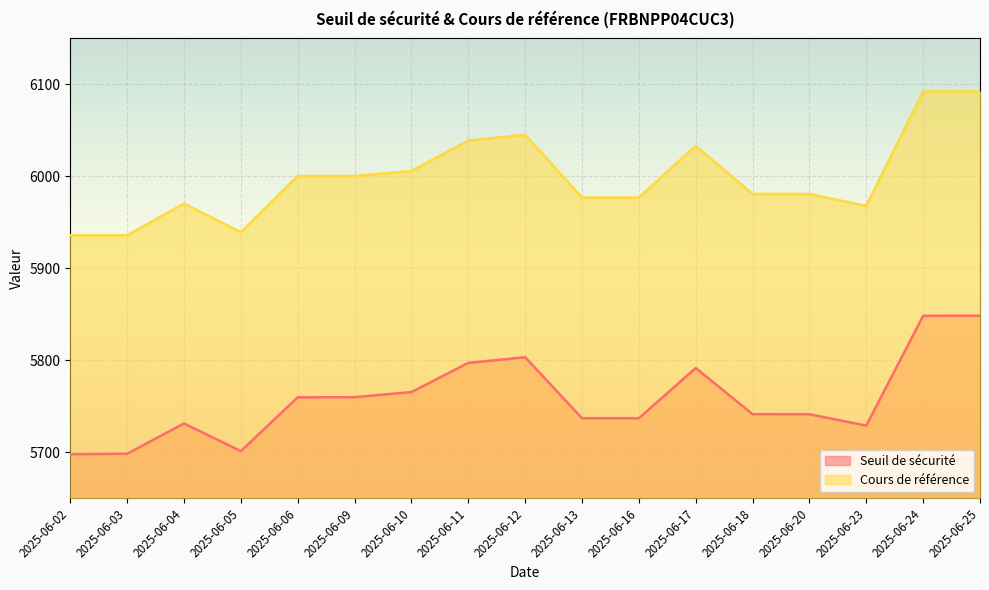

Reading left to right, transcribe all the data shown in this chart.

Seuil de sécurité: 2025-06-02=5697.9	2025-06-03=5698.4	2025-06-04=5731.3	2025-06-05=5701.3	2025-06-06=5759.8	2025-06-09=5759.9	2025-06-10=5765.5	2025-06-11=5797.2	2025-06-12=5803.4	2025-06-13=5737.0	2025-06-16=5737.1	2025-06-17=5791.6	2025-06-18=5741.5	2025-06-20=5741.3	2025-06-23=5729.0	2025-06-24=5848.4	2025-06-25=5848.5
Cours de référence: 2025-06-02=5935.9	2025-06-03=5935.9	2025-06-04=5970.4	2025-06-05=5939.3	2025-06-06=6000.4	2025-06-09=6000.4	2025-06-10=6005.9	2025-06-11=6038.8	2025-06-12=6045.3	2025-06-13=5977.0	2025-06-16=5977.0	2025-06-17=6033.1	2025-06-18=5980.9	2025-06-20=5980.9	2025-06-23=5967.8	2025-06-24=6092.2	2025-06-25=6092.2